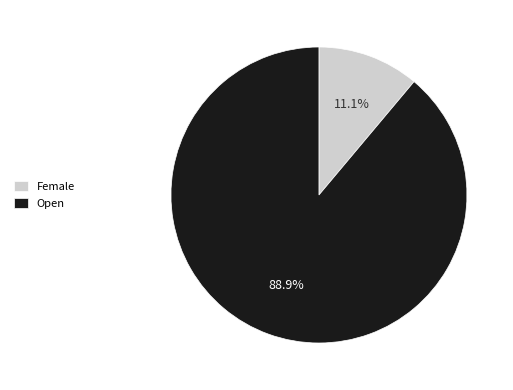

To the nearest percent, what is the average slice percentage?

50%